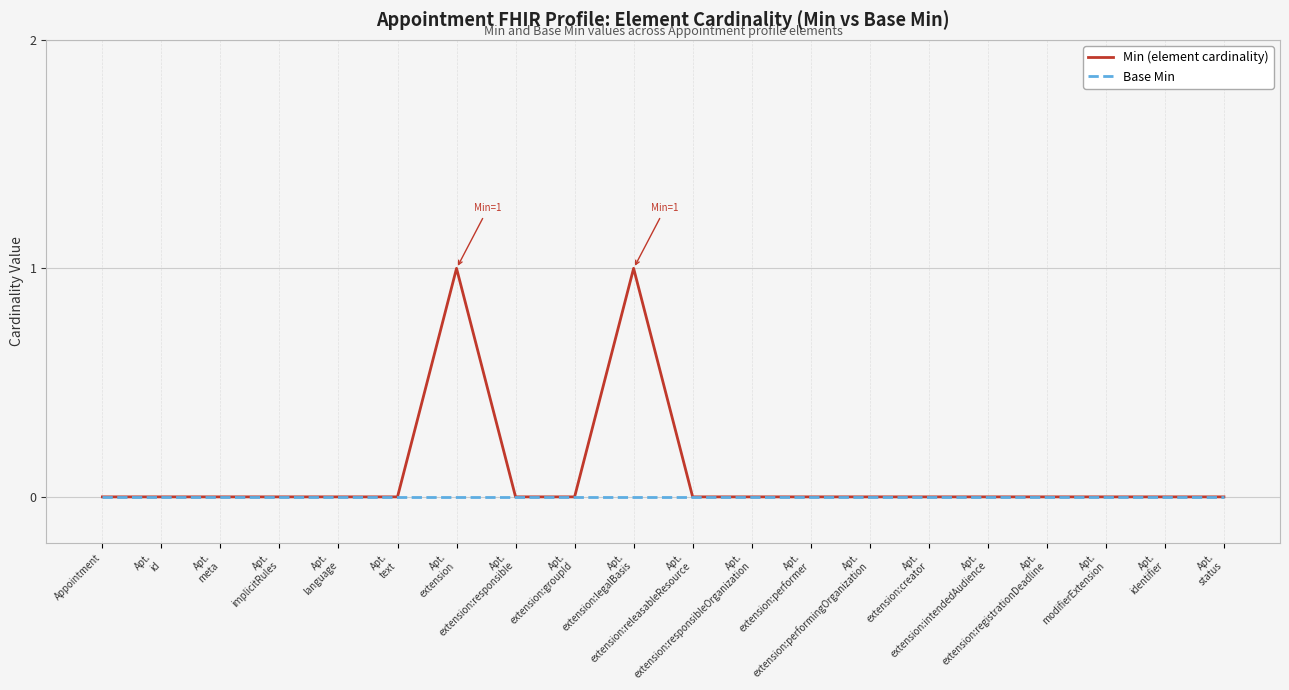

Is this an area chart (filled region under the line)?

No